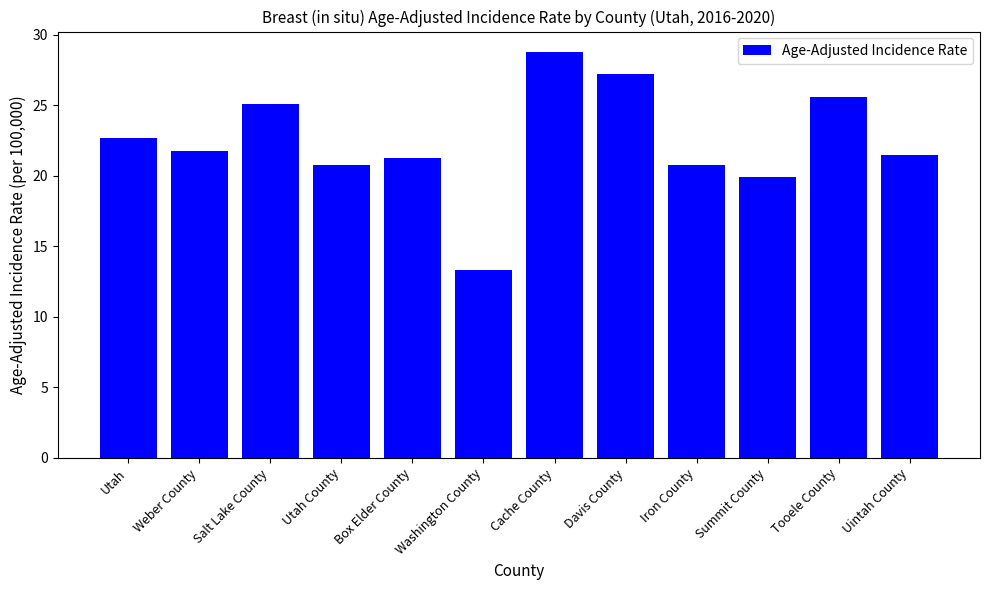

At which category does the chart reach its peak across all series?

Cache County